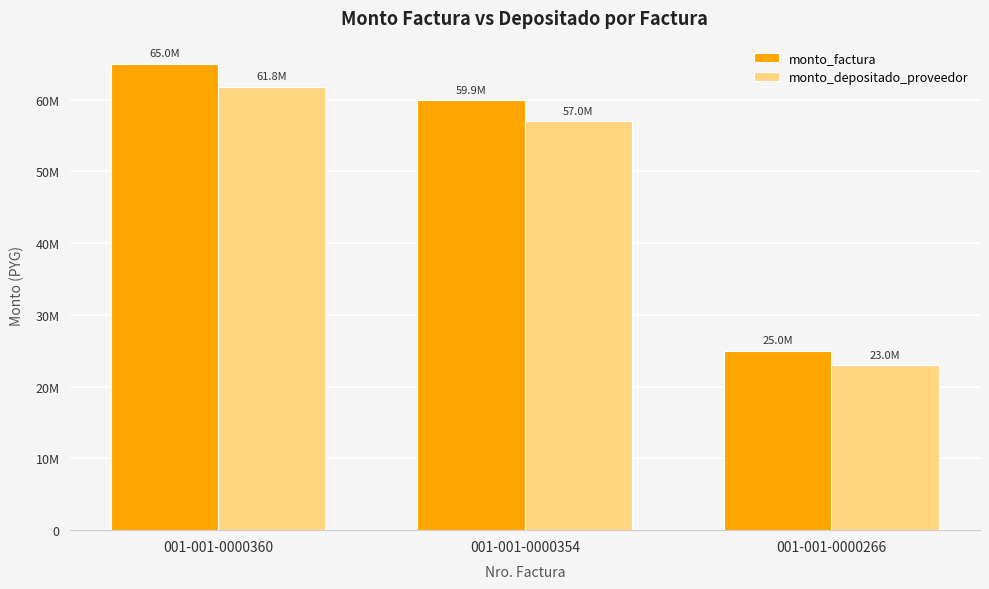

The value of monto_depositado_proveedor at 001-001-0000360 is 61800505. True or false?

True